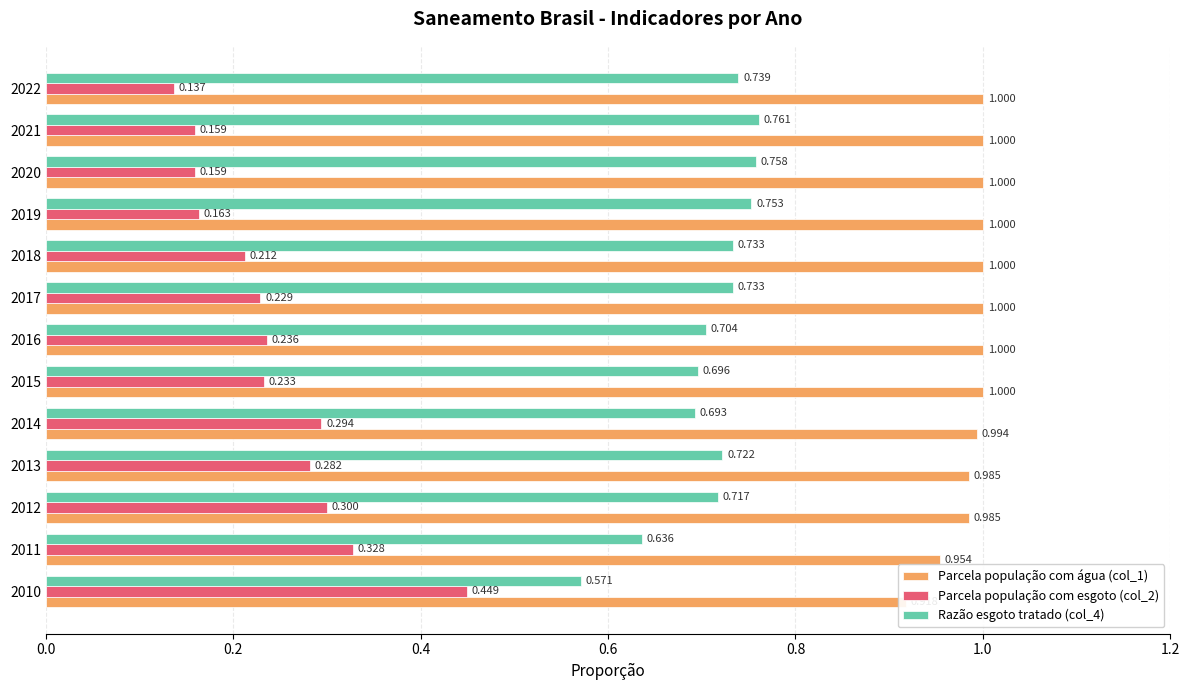

What is the sum of the Parcela população com água (col_1) values at 2019 and 2010?

1.9